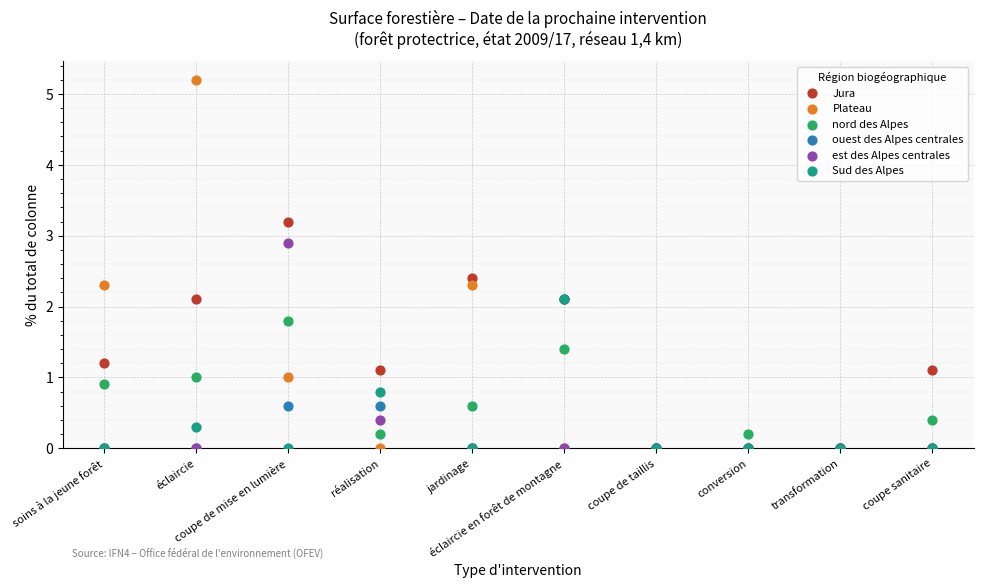

Which series reaches the maximum Y coordinate?

Plateau